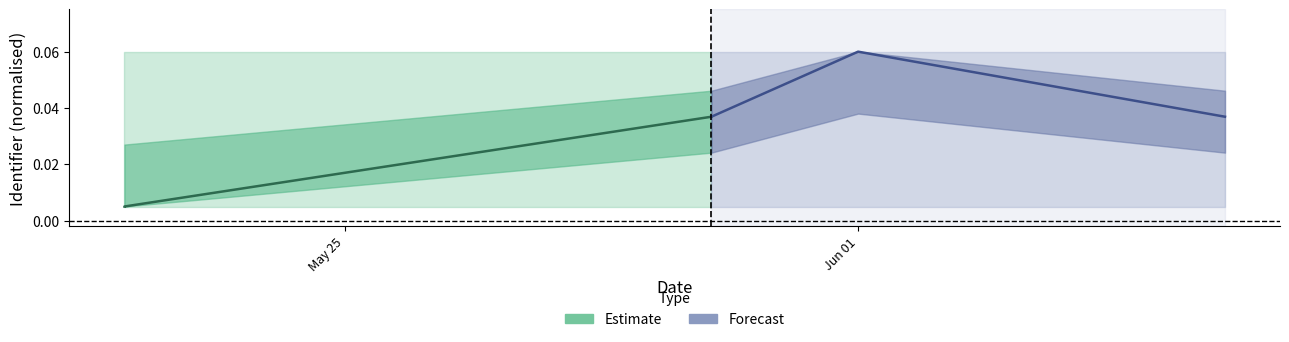

Between Jun 01 and May 25, which is larger?

Jun 01